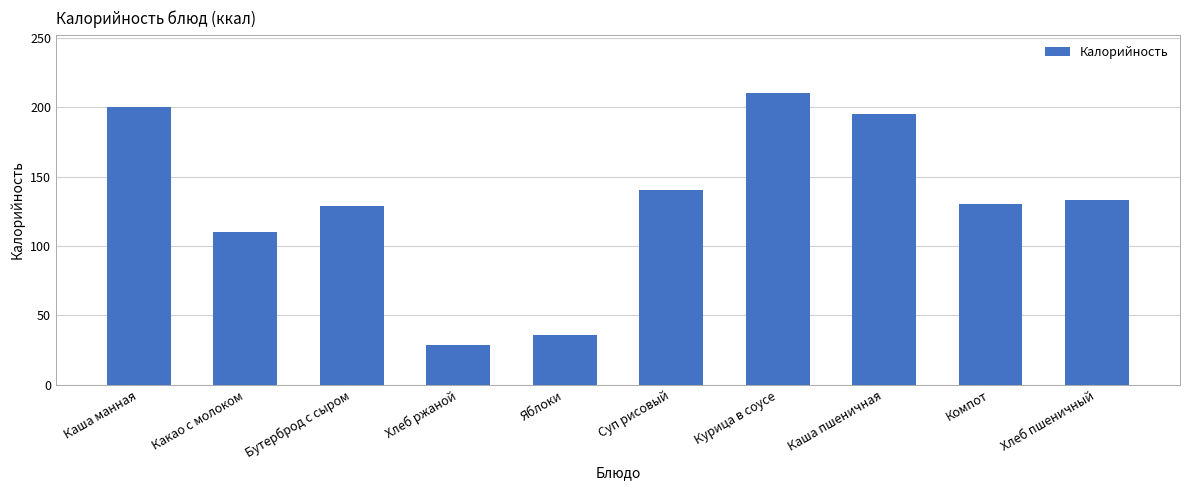

What is the change in value from Какао с молоком to Курица в соусе?

+100